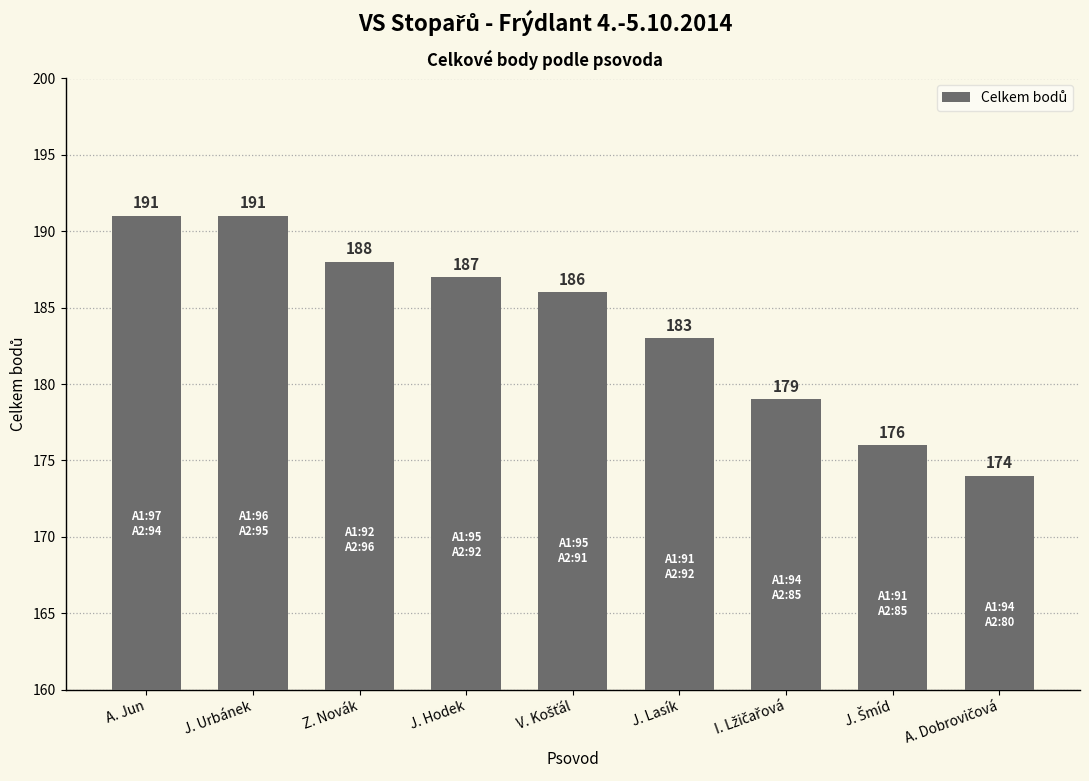

What is the average value?

184